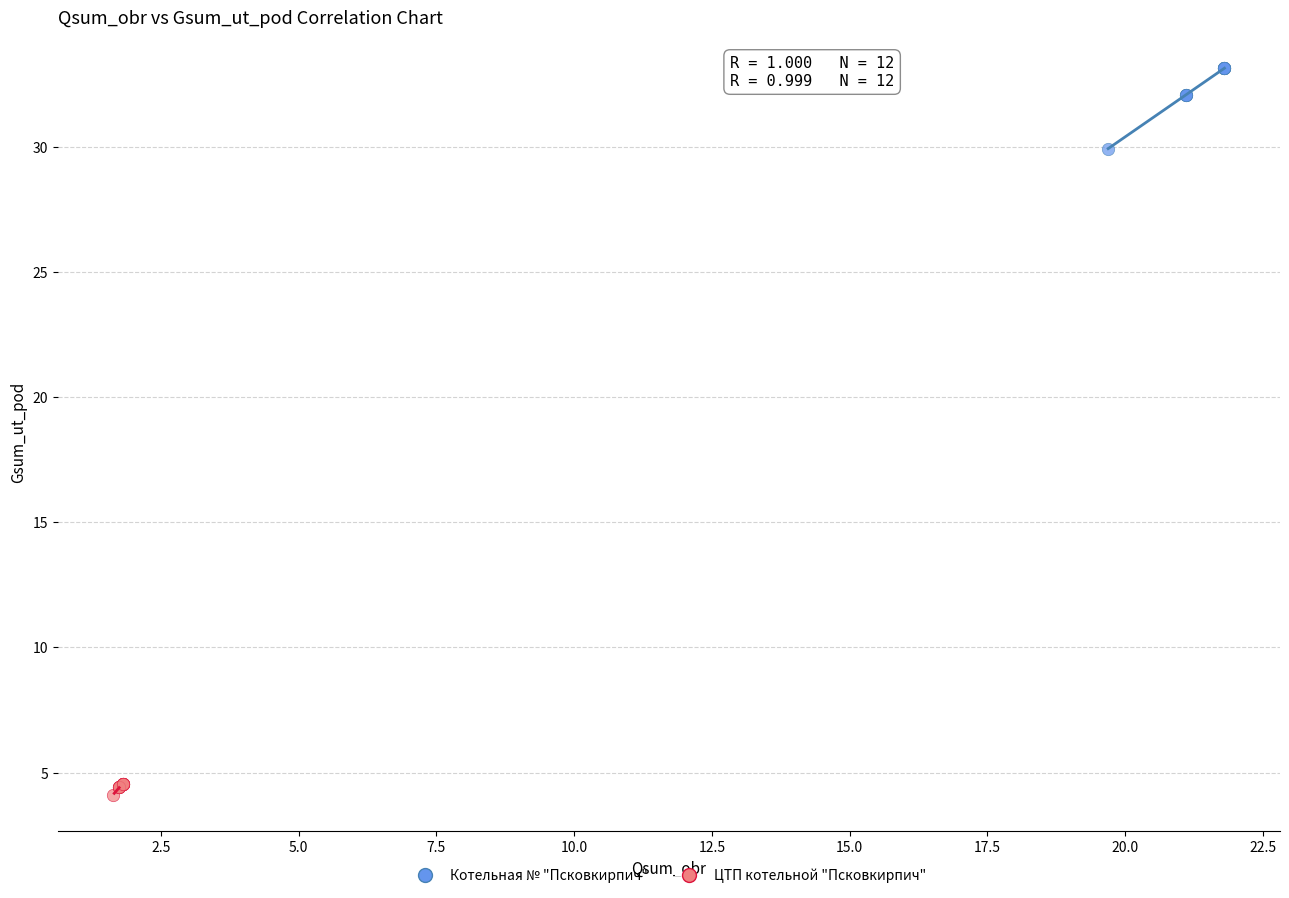

Which series reaches the maximum Y coordinate?

Котельная № "Псковкирпич"